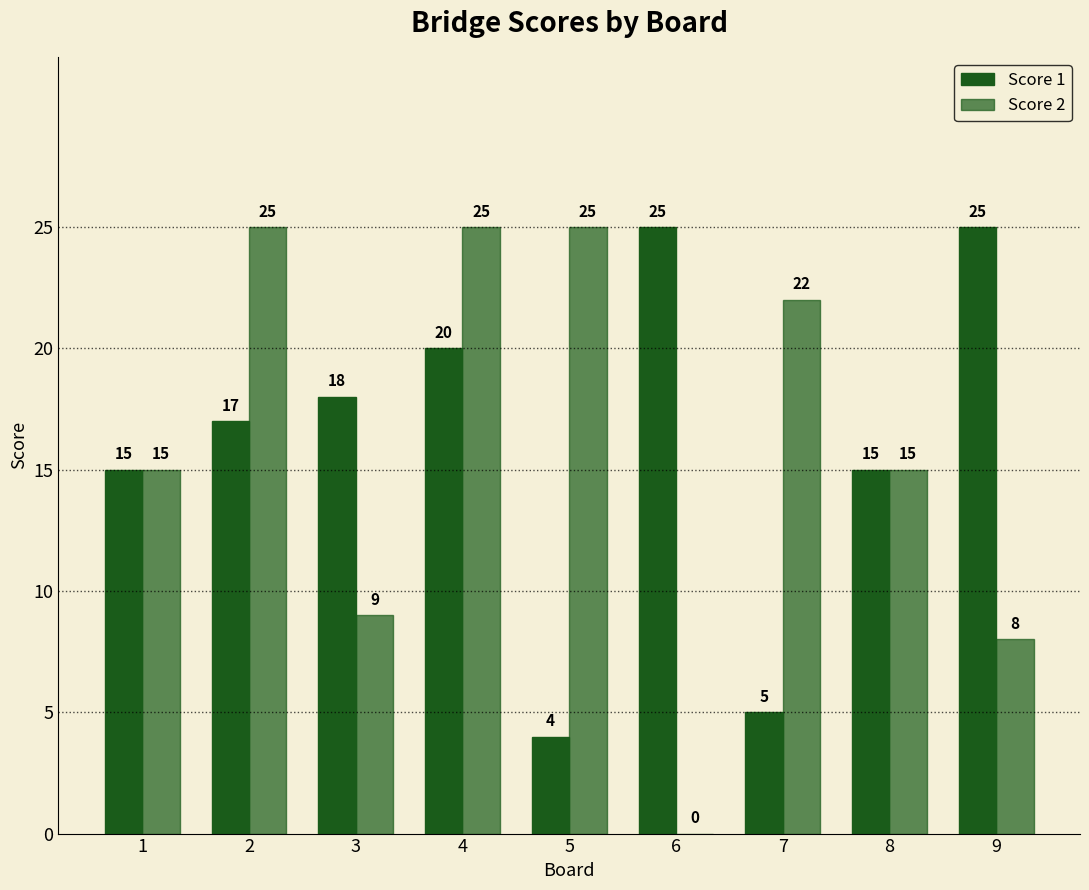

What is the sum of the Score 2 values at 9 and 1?

23